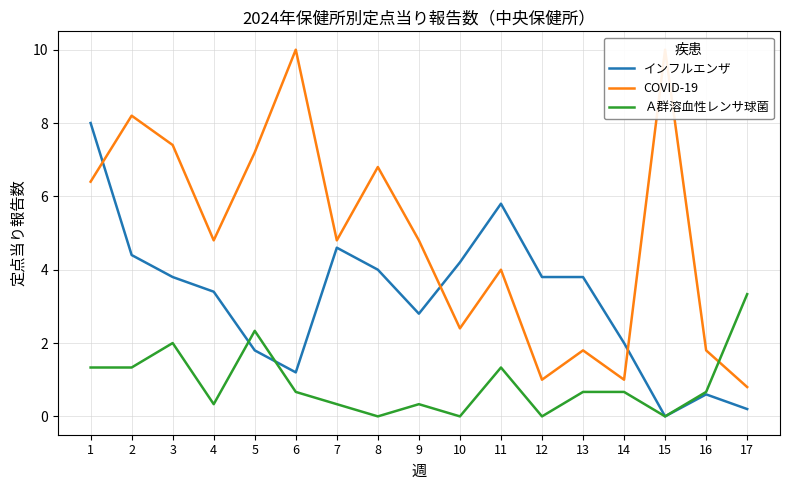

The value of Ａ群溶血性レンサ球菌 at 4 is 0.2. True or false?

False